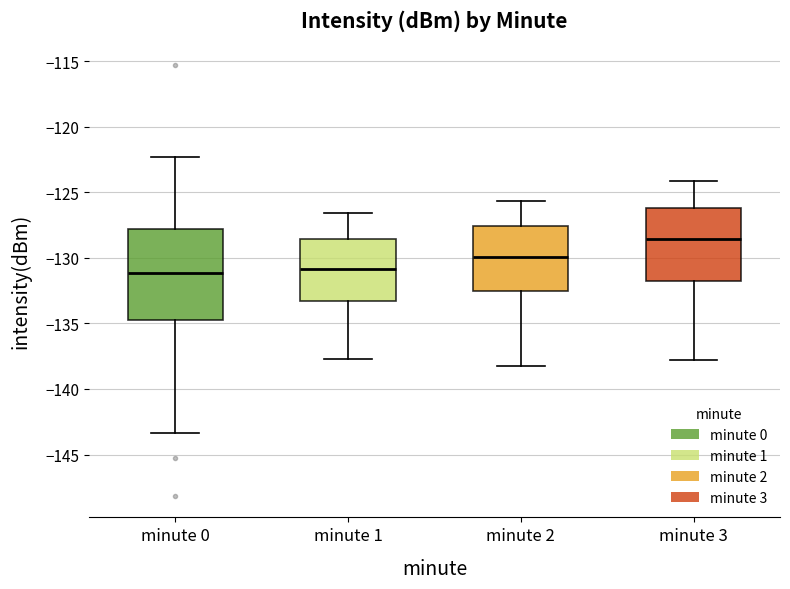

Which box is the tallest, from its lower edge to its upper edge?

minute 0